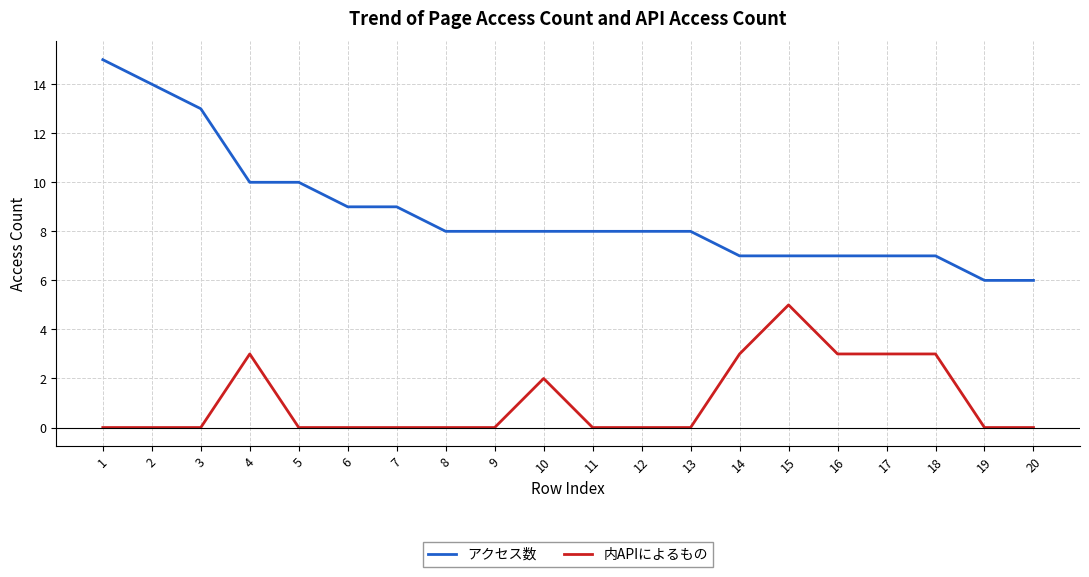

Rank the series by their maximum value, from highest to lowest.

アクセス数, 内APIによるもの